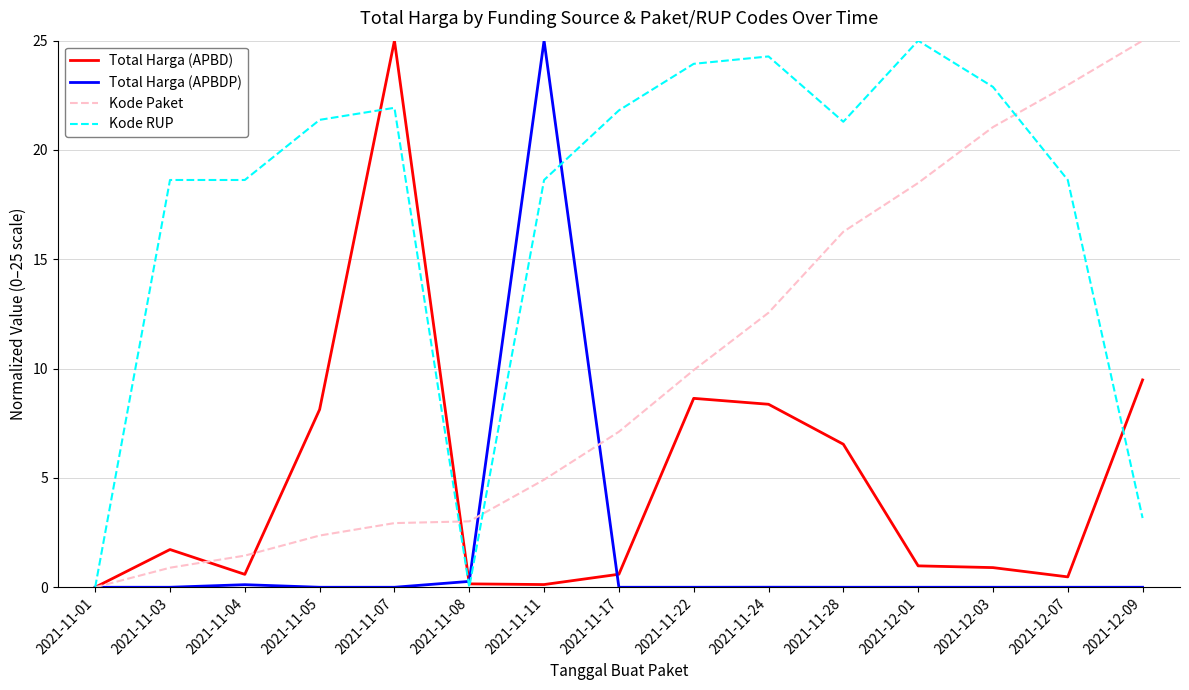

True or false: Kode Paket and Total Harga (APBD) cross at least once.

True